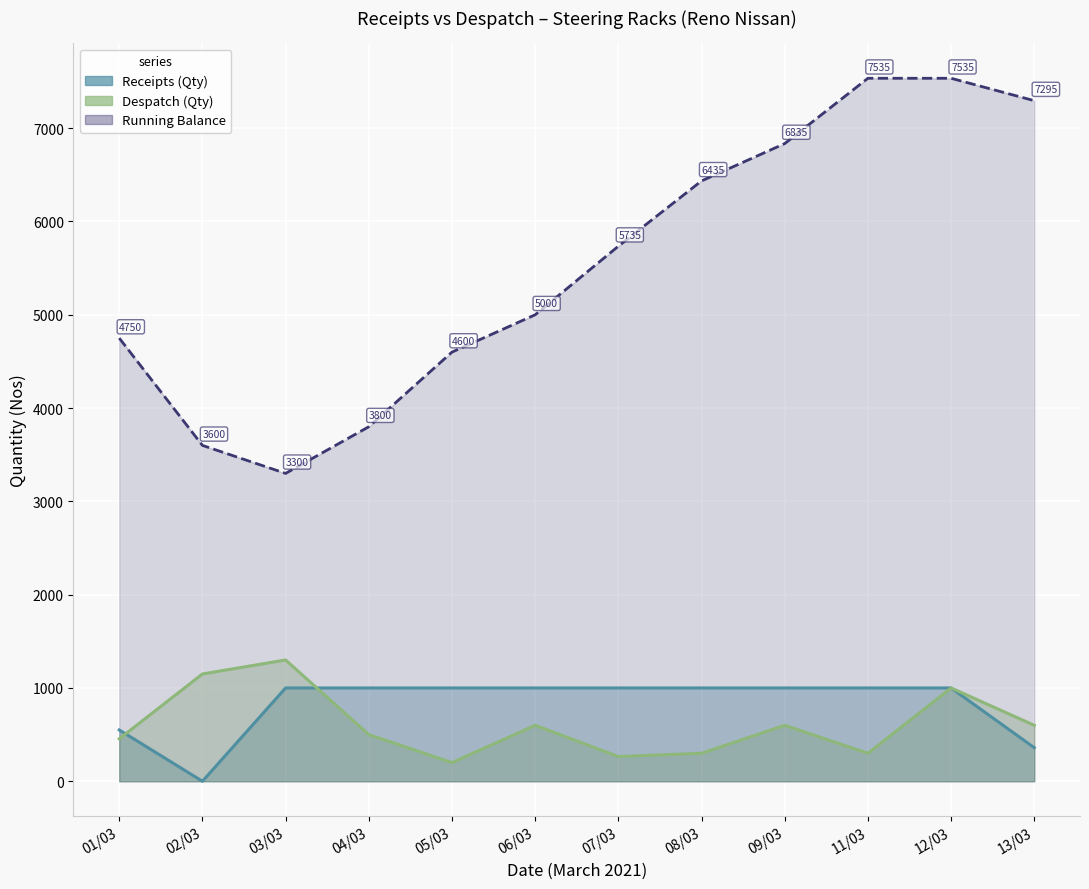

List the series in order of their peak value, highest first.

Despatch (Qty), Receipts (Qty)